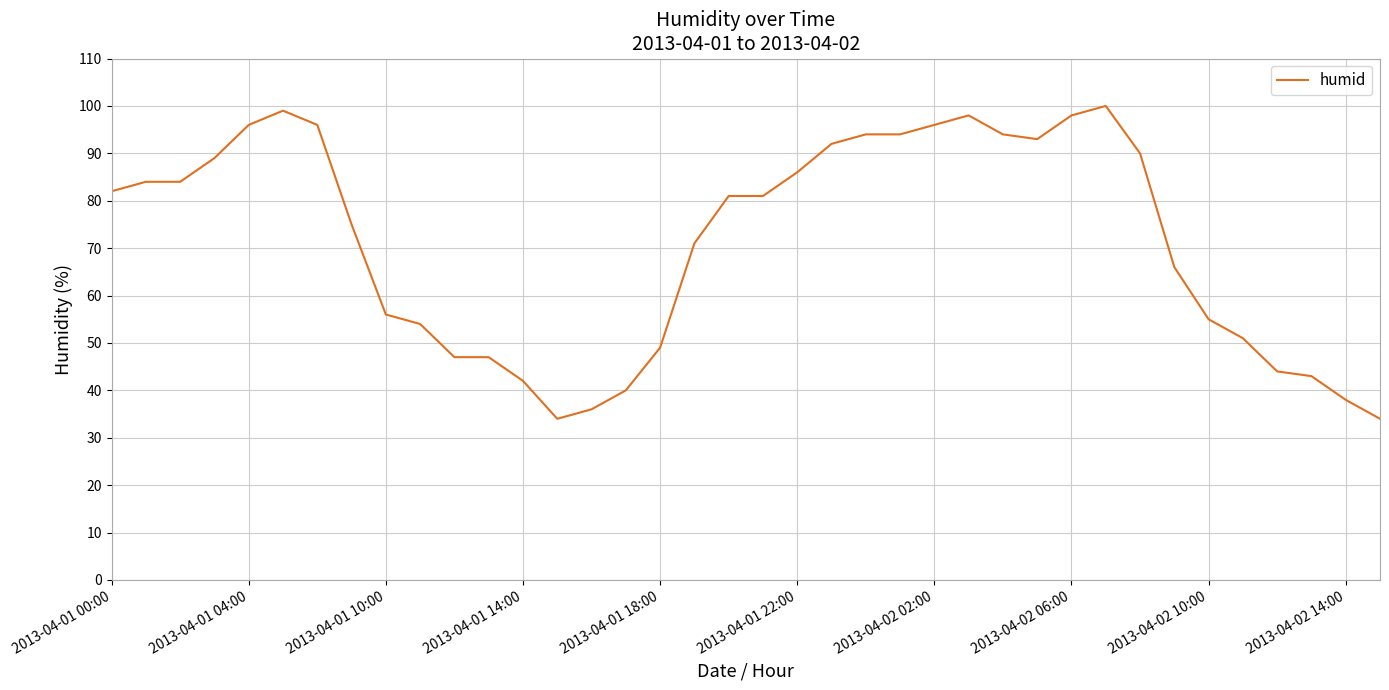

True or false: the data has more than 1 interior local peaks.

True